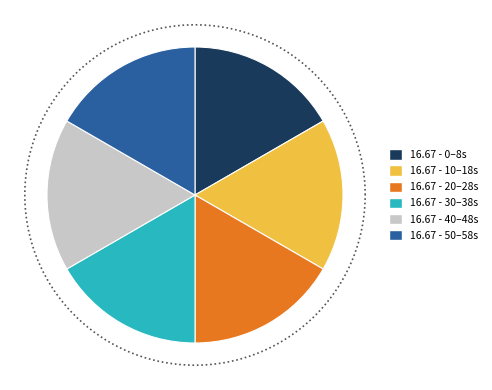

Is the sum of 14 and 18 greater than half?

No